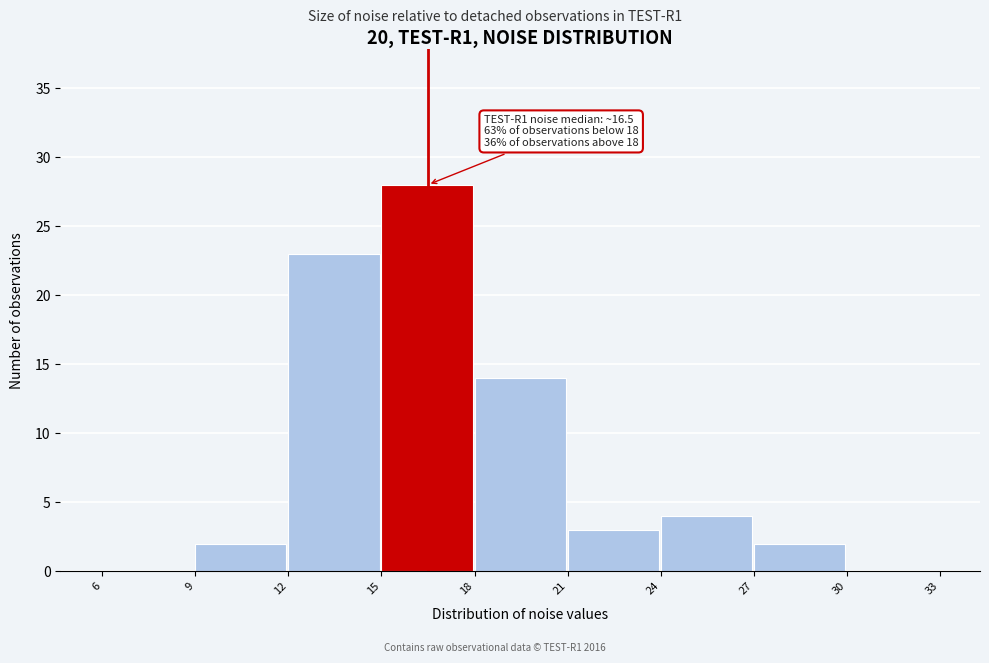

Over which range of the x-axis is the bar tallest?

15 to 18